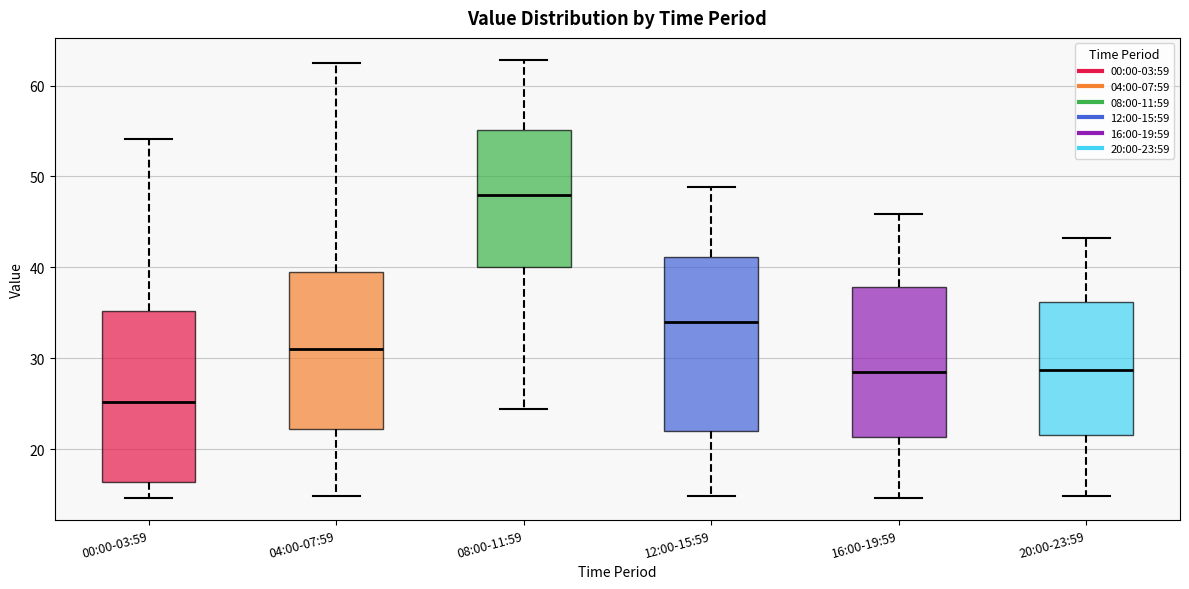

Where does the lower whisker of the box for 16:00-19:59 end on the y-axis? The values are not printed on the chart, so give them approximately, as read against the axis.

15